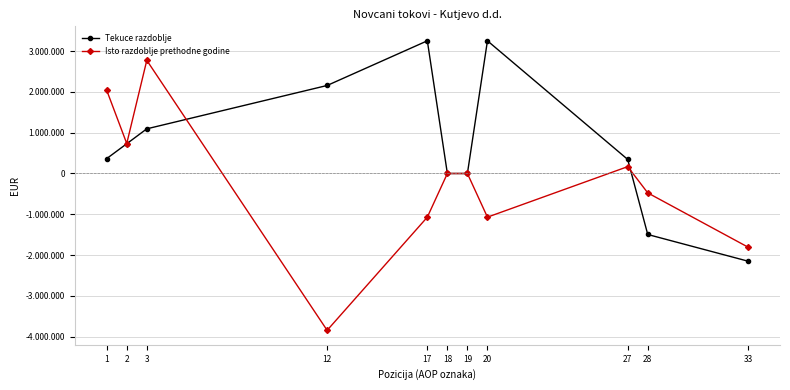

What are all the series names shown in the legend?

Tekuce razdoblje, Isto razdoblje prethodne godine